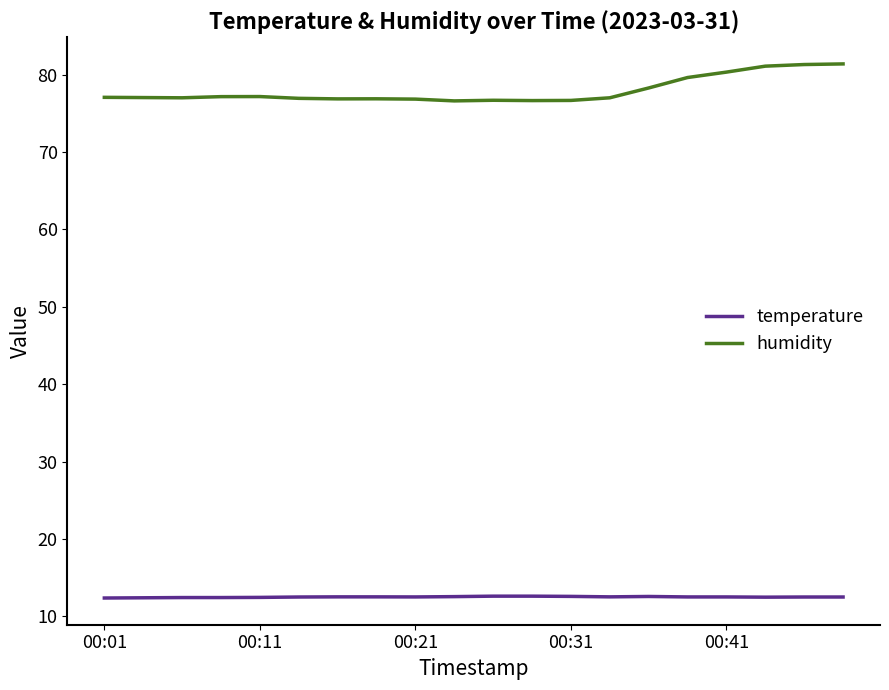

True or false: humidity and temperature intersect in this chart.

False